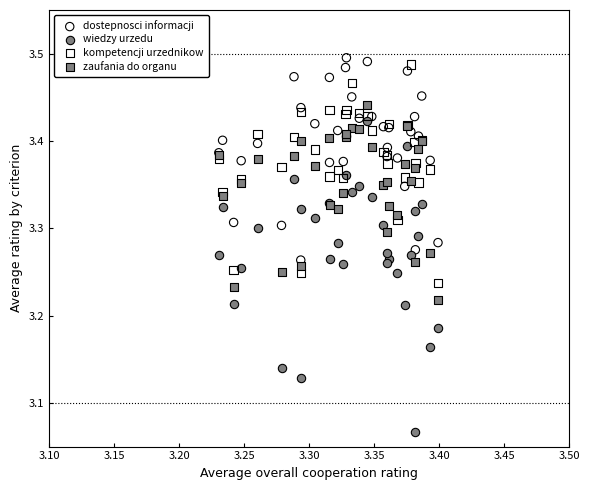

Which series contains the highest Y value?

dostepnosci informacji